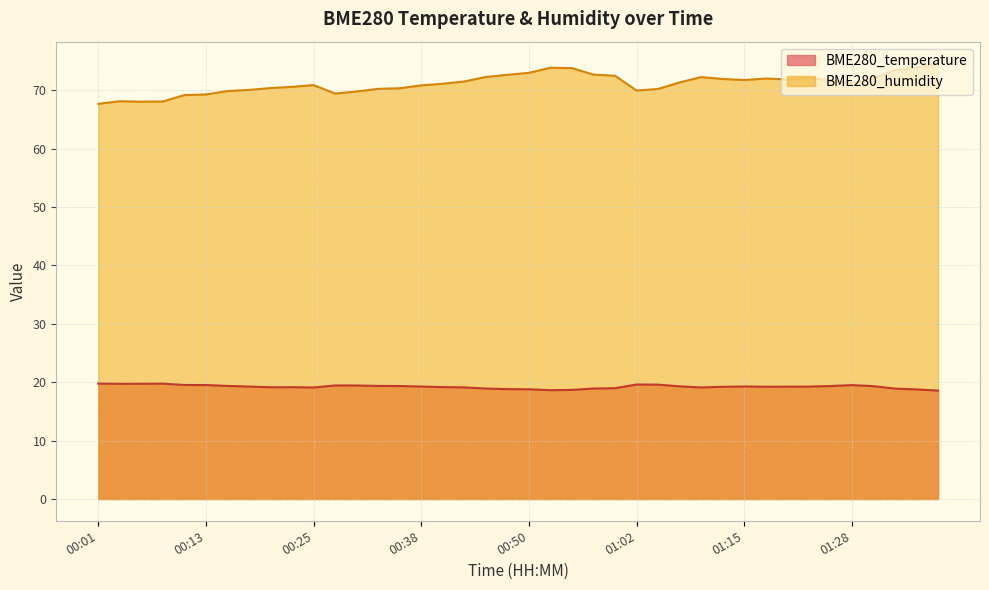

How many data points in BME280_temperature are less than 19?

10